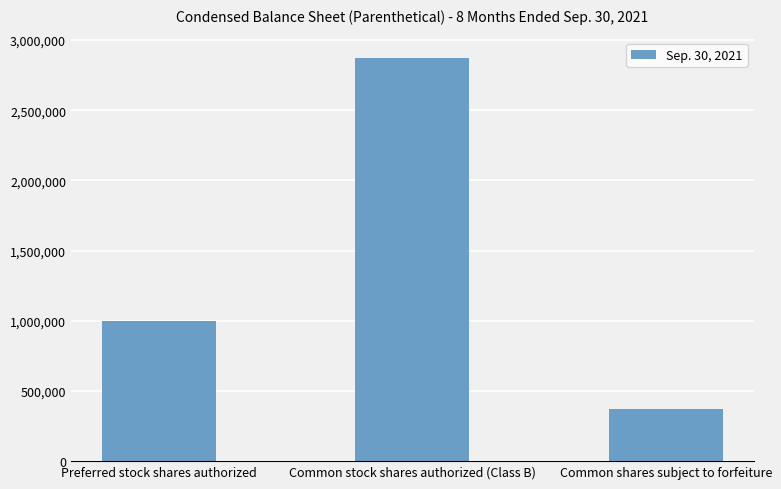

What is the smallest value displayed?

375000